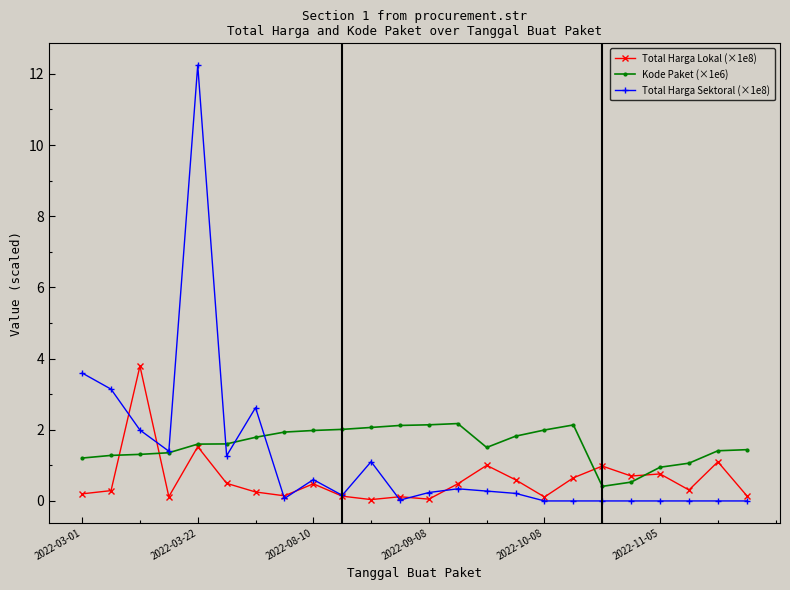

How many lines are shown in the chart?

3